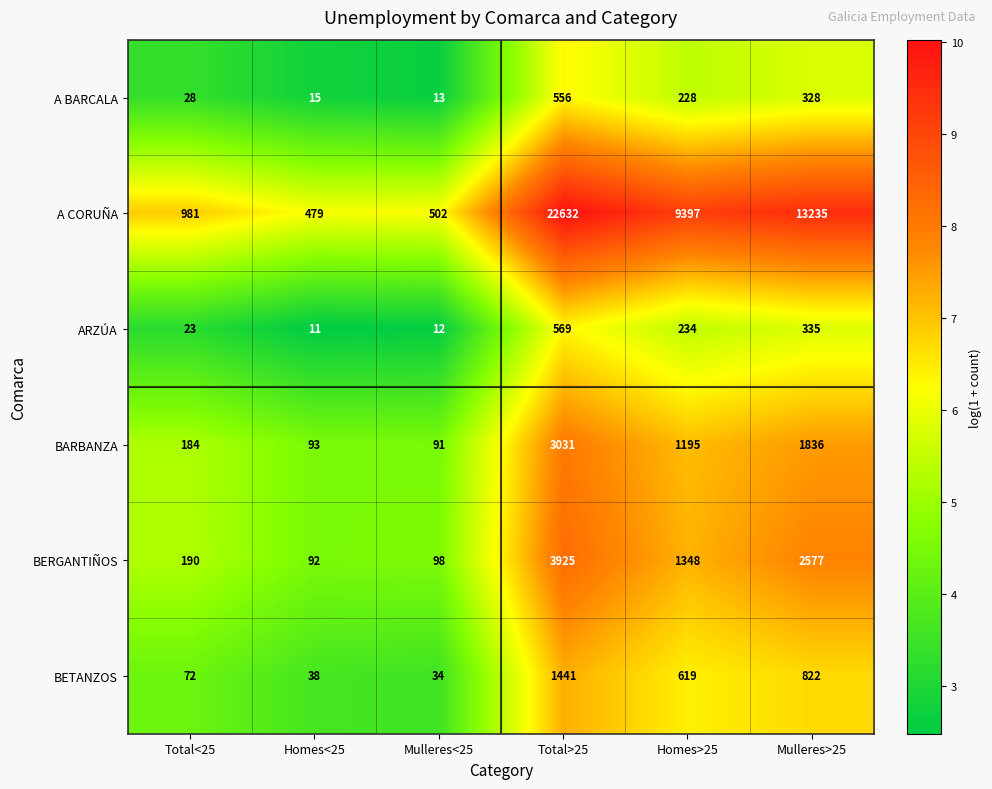

Is it true that BARBANZA equals 3031 at Total>25?

True